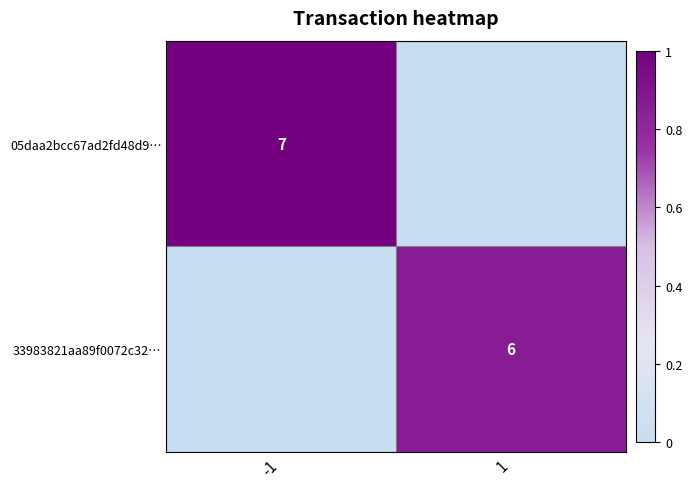

Is it true that 05daa2bcc67ad2fd48d9… equals 7 at -1?

True